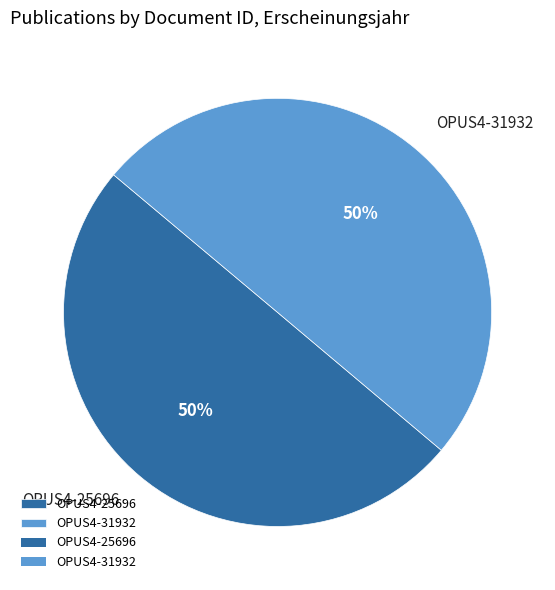

To the nearest percent, what portion does OPUS4-25696 represent?

50%